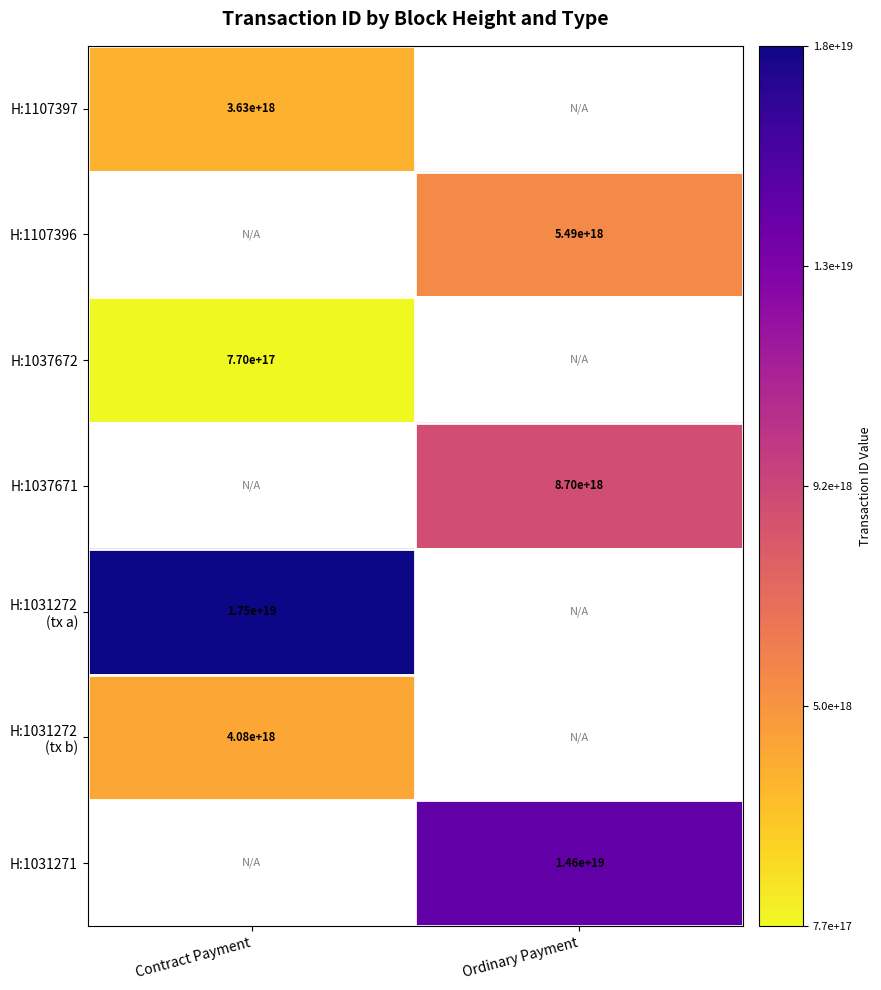

How many data points does each series have?

2